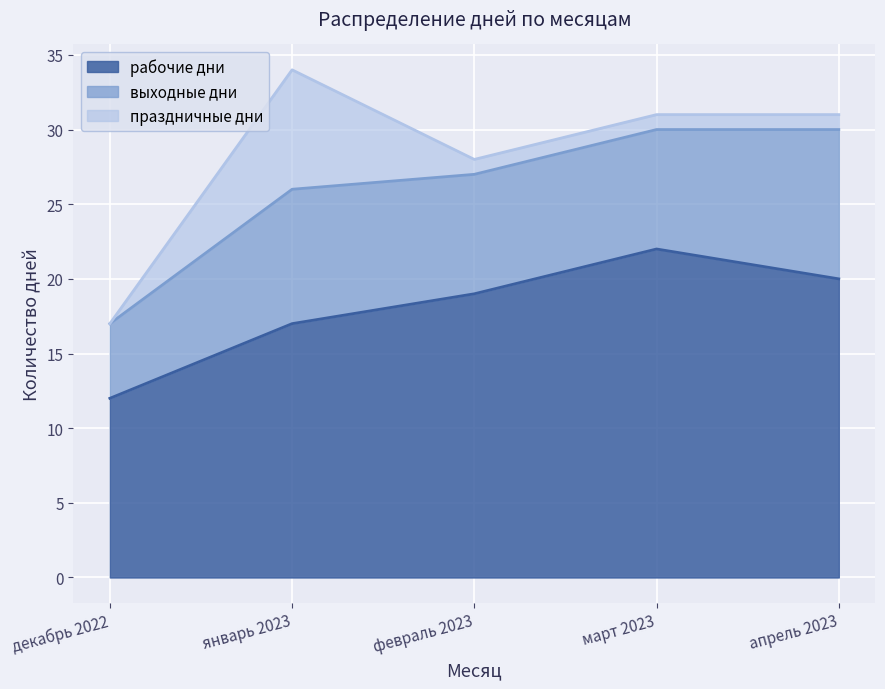

Where is рабочие дни nearest to the value 17?

январь 2023